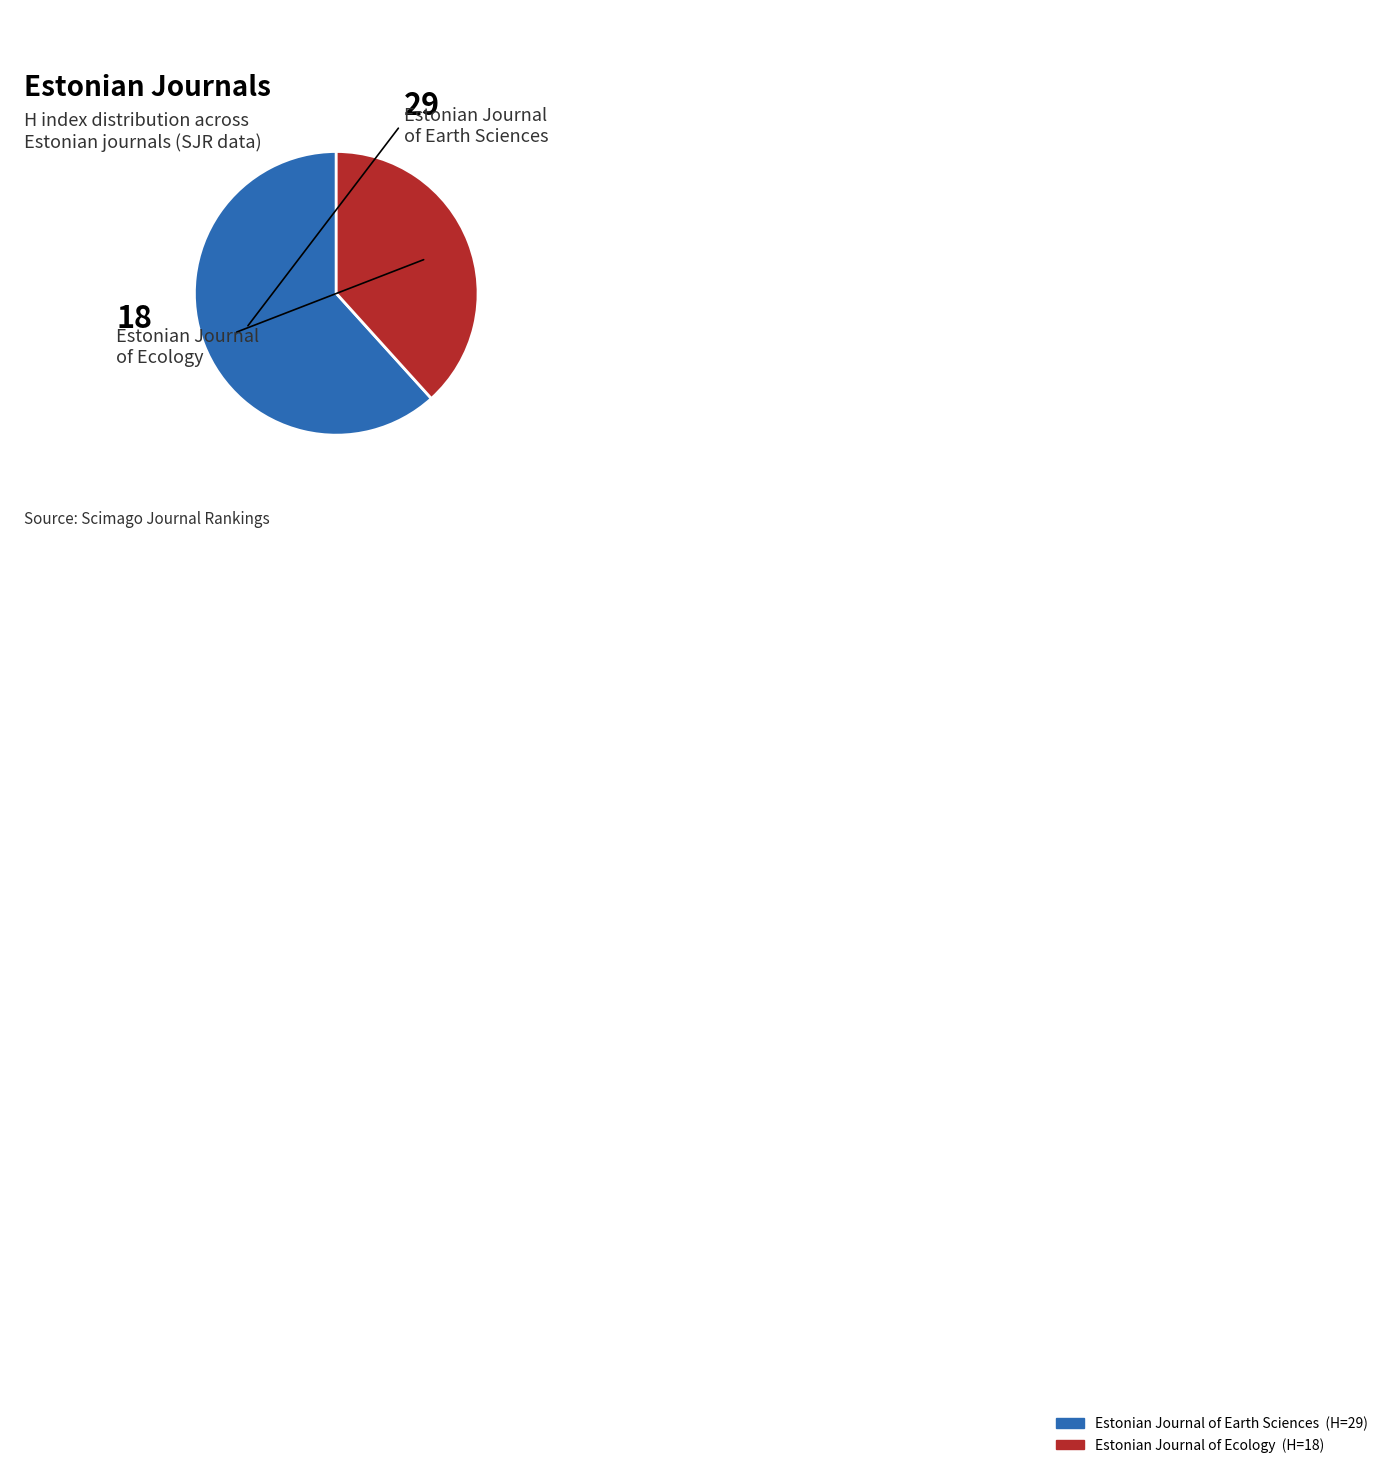

How many segments does this pie chart have?

2